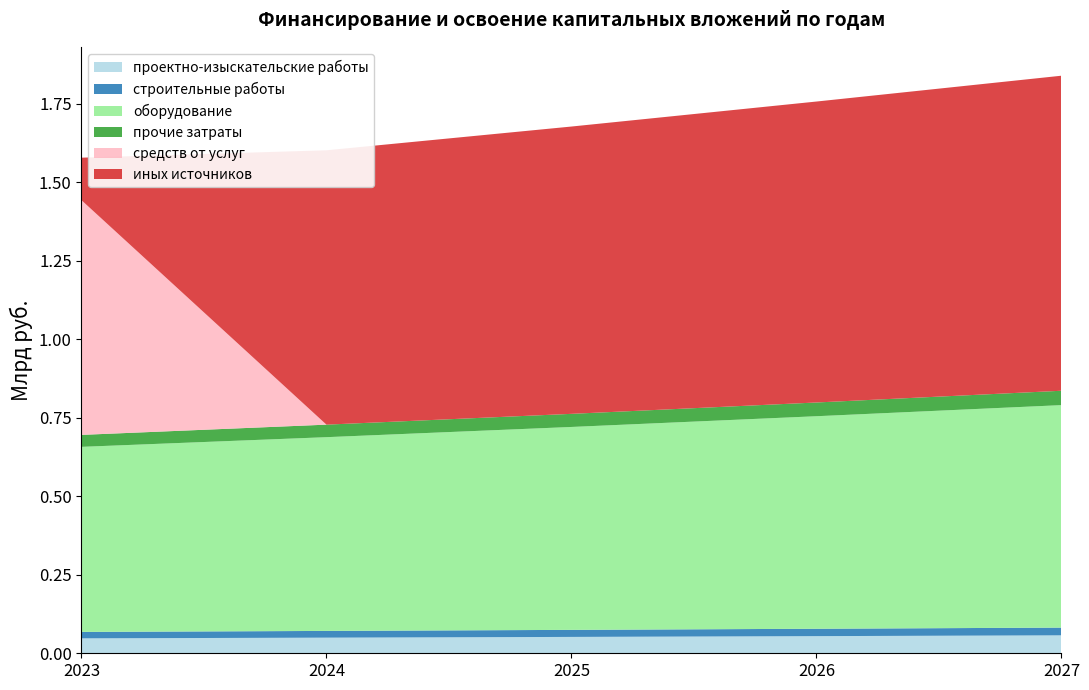

Reading left to right, extract all data points from this chart.

проектно-изыскательские работы: 0.0	0.0	0.1	0.1	0.1
строительные работы: 0.0	0.0	0.0	0.0	0.0
оборудование: 0.6	0.6	0.6	0.7	0.7
прочие затраты: 0.0	0.0	0.0	0.0	0.0
средств от услуг: 0.7	0.0	0.0	0.0	0.0
иных источников: 0.1	0.9	0.9	1.0	1.0